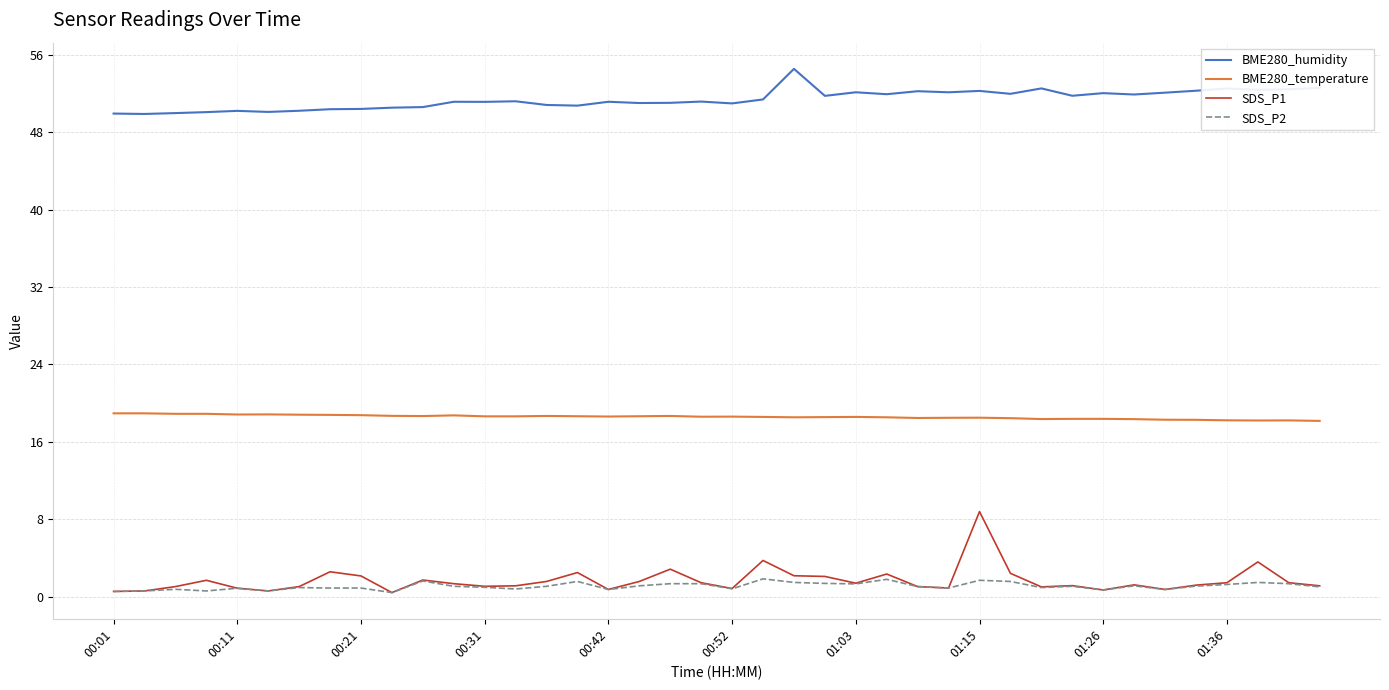

Which series has the largest range (max minus min)?

SDS_P1